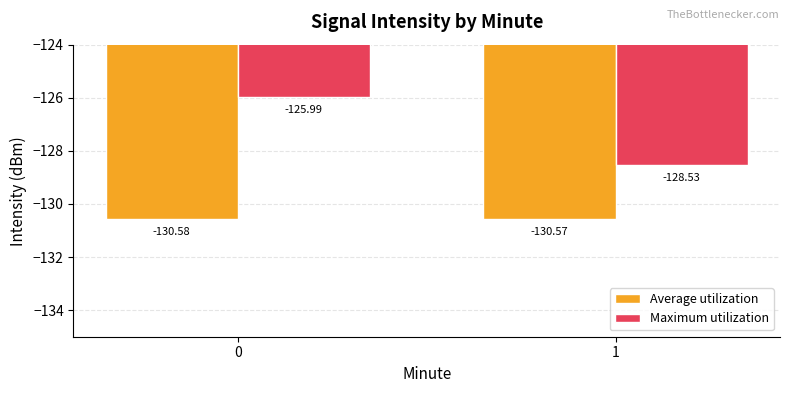

Reading left to right, transcribe all the data shown in this chart.

Average utilization: 0=-130.6	1=-130.6
Maximum utilization: 0=-126.0	1=-128.5